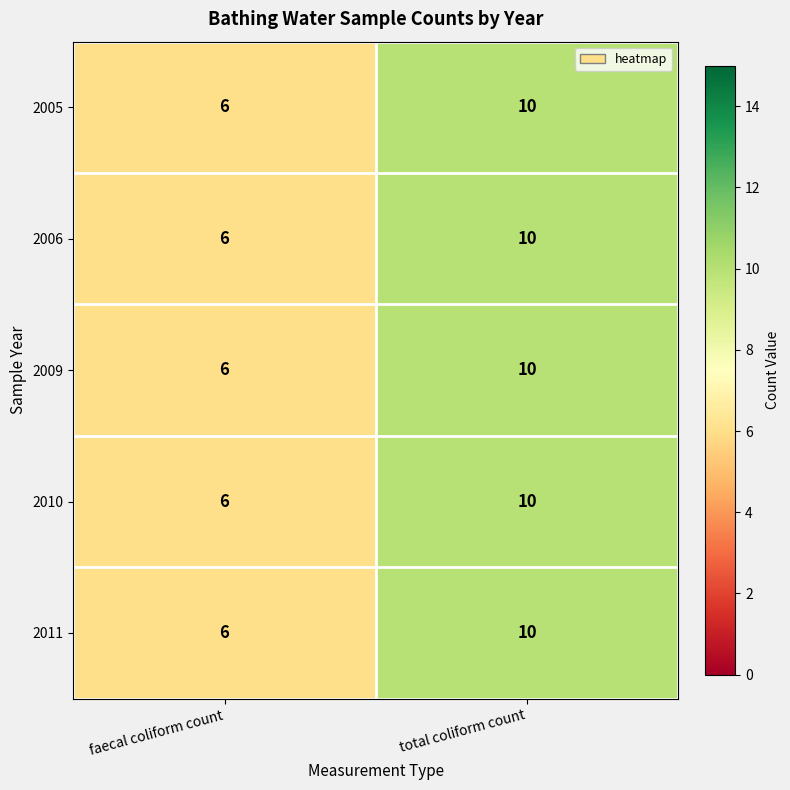

The 2011 series shows 10 at faecal coliform count. True or false?

False